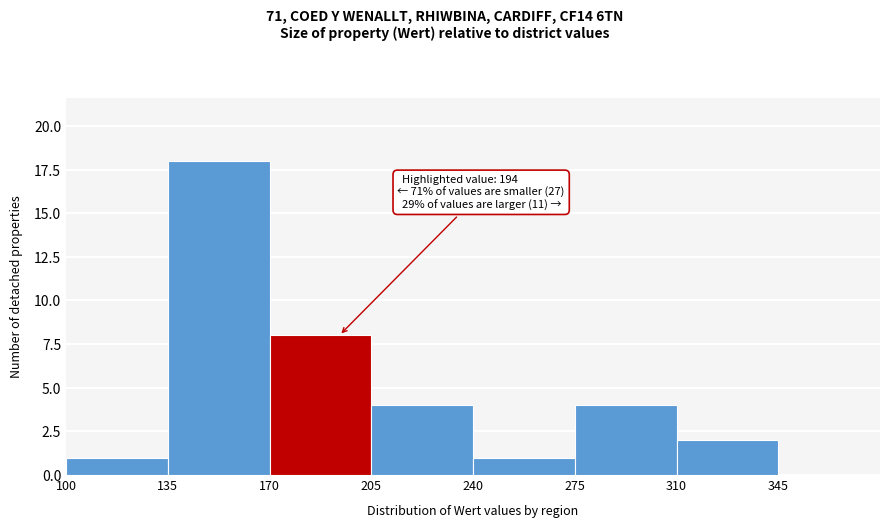

Over which range of the x-axis is the bar tallest?

135 to 170